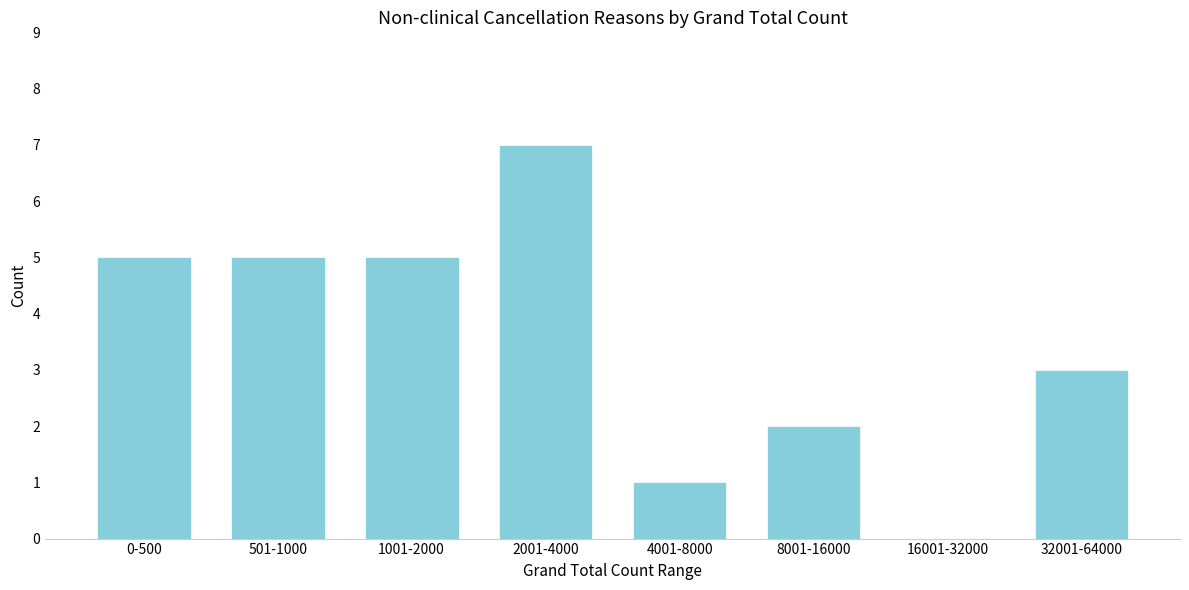

Reading left to right, extract all data points from this chart.

0-500=5	501-1000=5	1001-2000=5	2001-4000=7	4001-8000=1	8001-16000=2	16001-32000=0	32001-64000=3